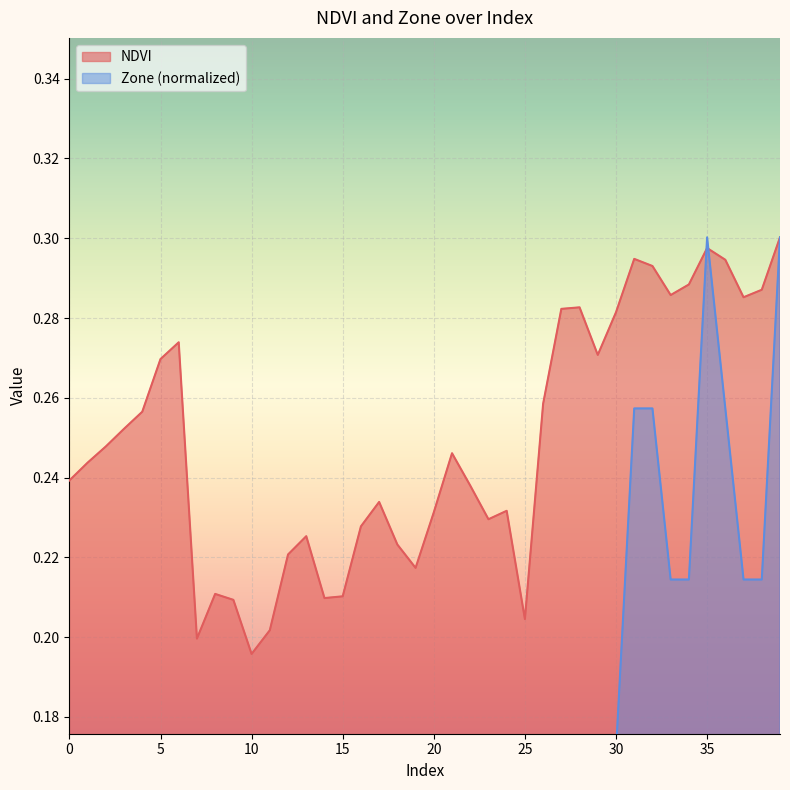

What is the label of the 16th point from the left?

15